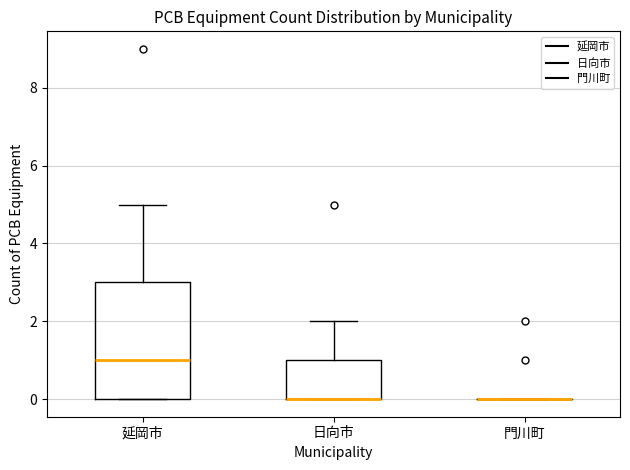

Which box is the tallest, from its lower edge to its upper edge?

延岡市